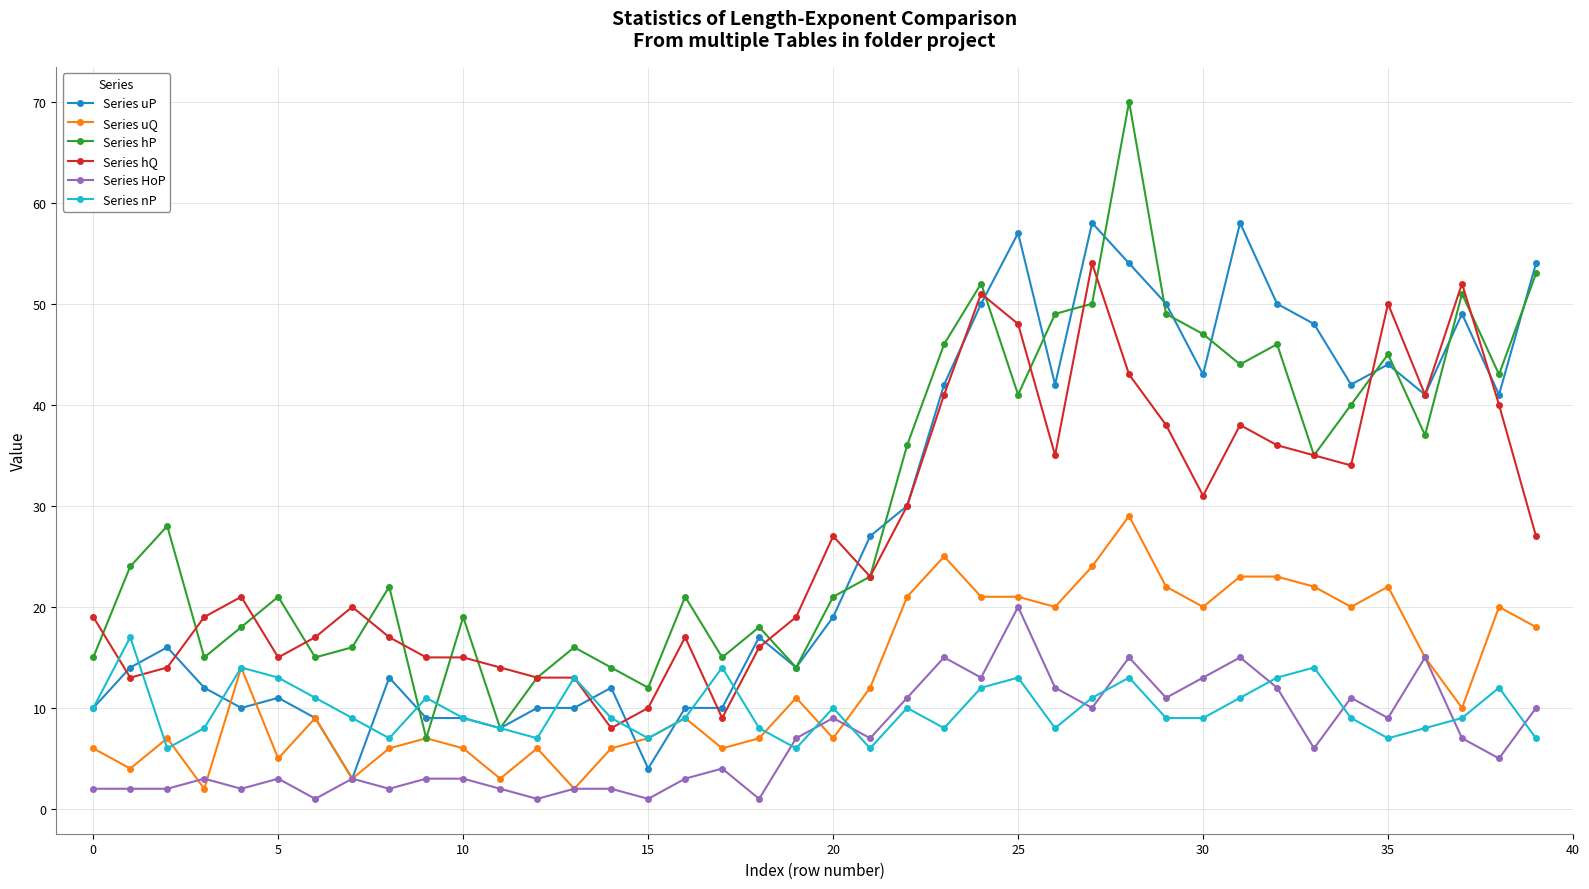

True or false: Series HoP and Series hQ intersect in this chart.

False